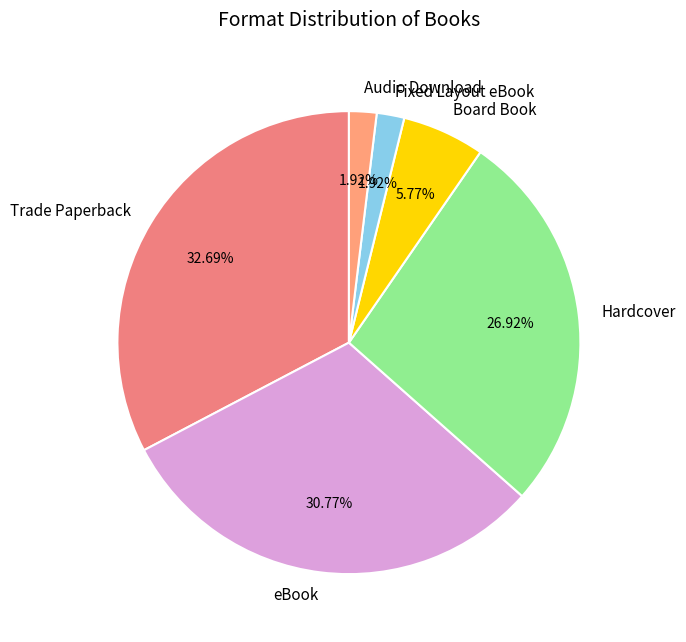

Between eBook and Trade Paperback, which is larger?

Trade Paperback